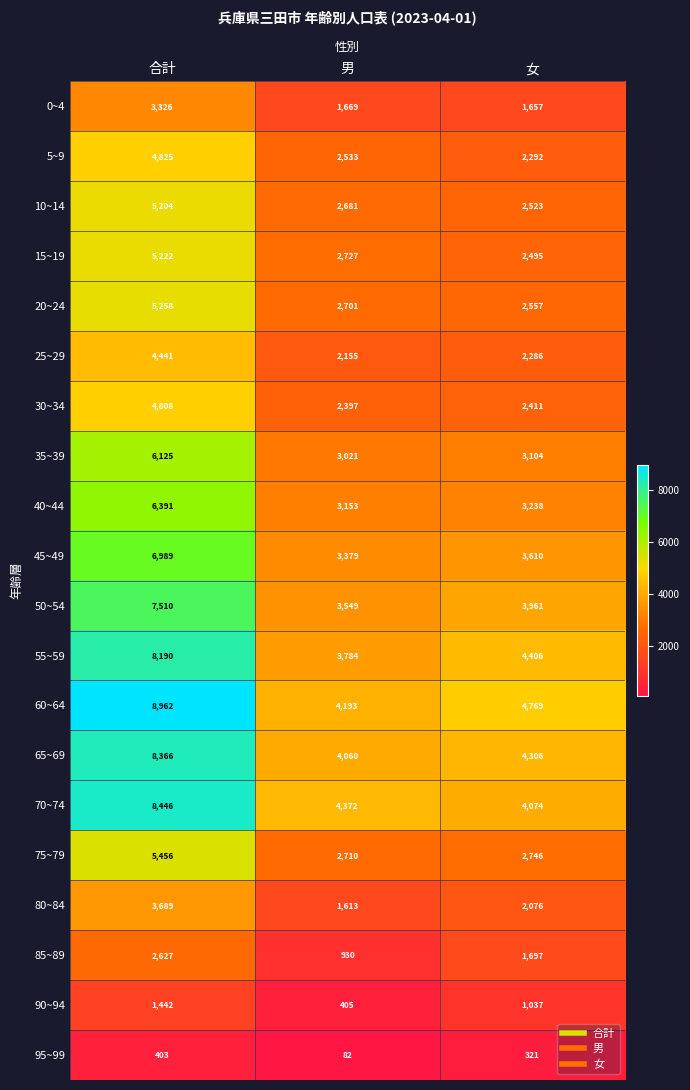

List the labels in order of 45~49 value, smallest first.

男, 女, 合計